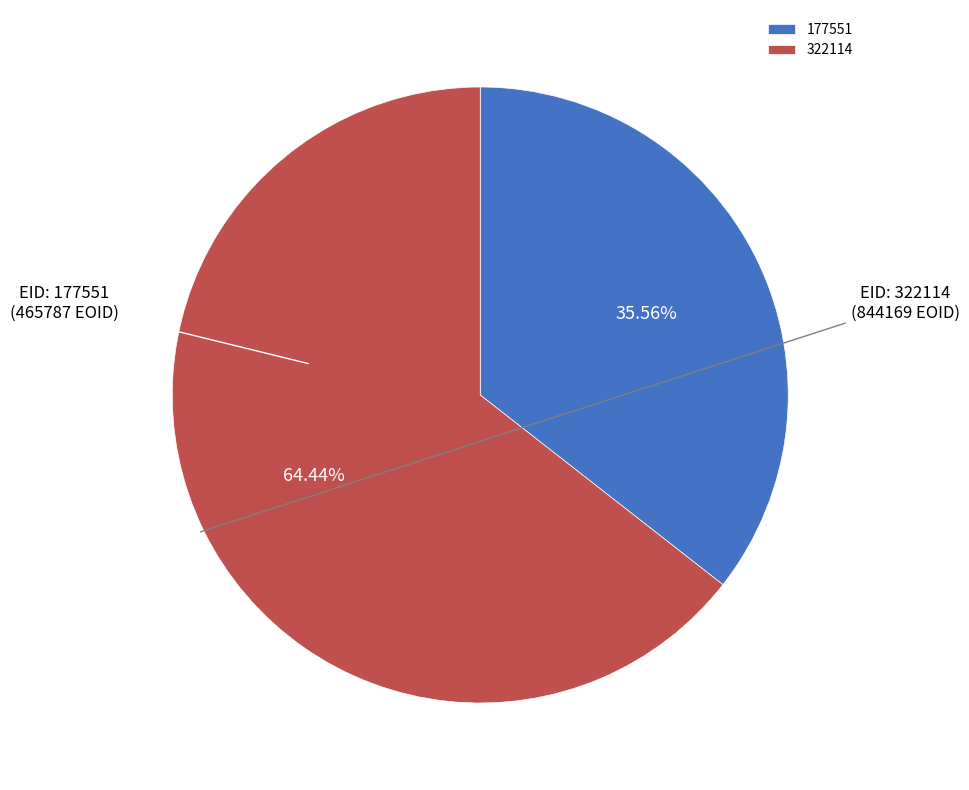

How much of the chart is everything except 177551?

64.4%